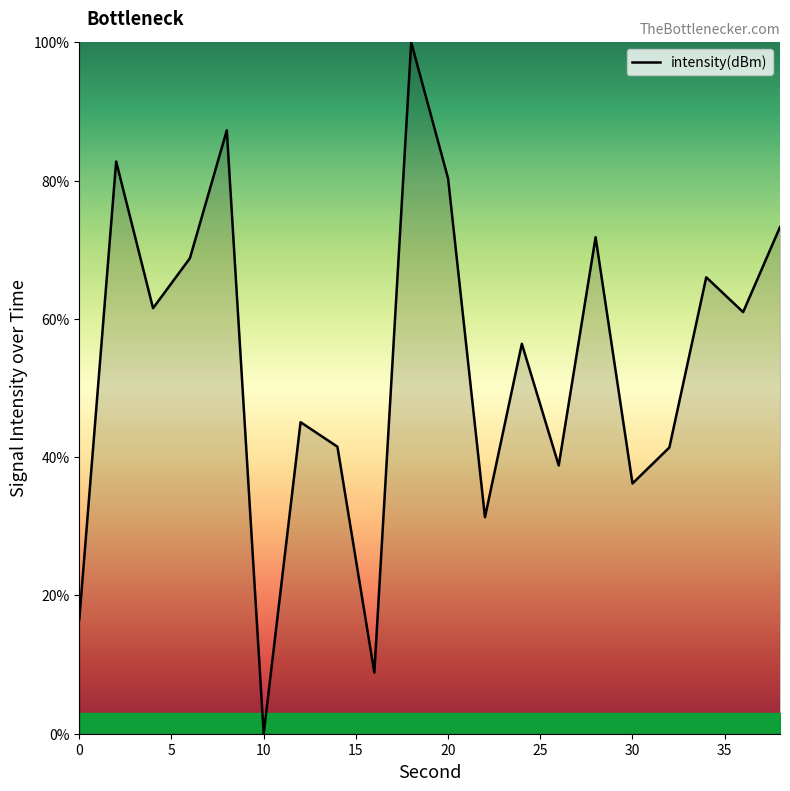

How many lines are shown in the chart?

1